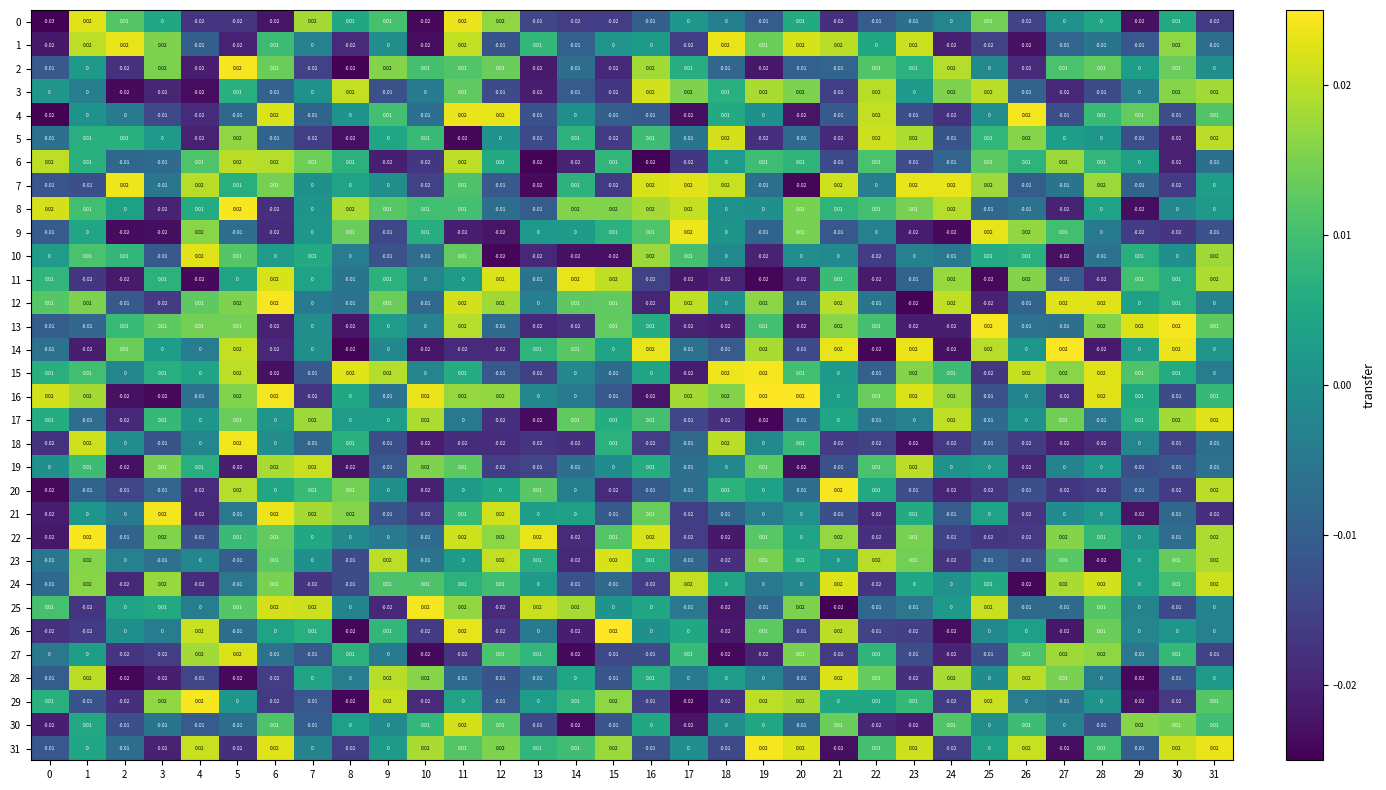

How many series are shown in this chart?

32